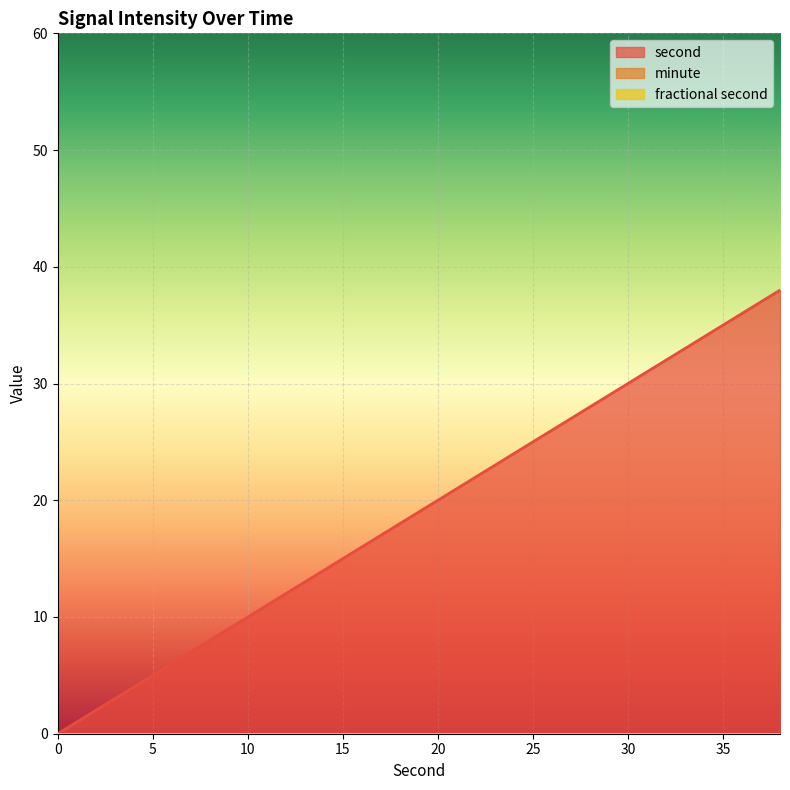

True or false: second has more than 2 interior local peaks.

False